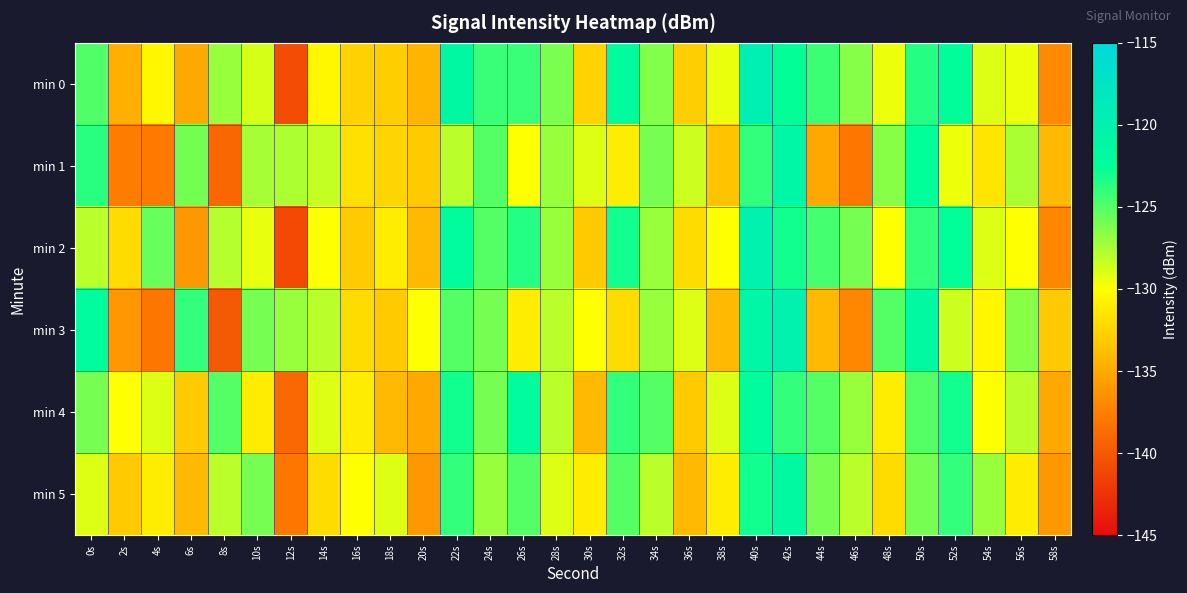

Reading right to left, what are all the values shown in this chart?

min 0: 58s=-136.9	56s=-129.4	54s=-129.0	52s=-122.3	50s=-123.6	48s=-129.4	46s=-126.5	44s=-124.2	42s=-122.6	40s=-119.6	38s=-129.4	36s=-132.9	34s=-126.4	32s=-122.1	30s=-132.6	28s=-126.1	26s=-124.2	24s=-124.2	22s=-121.3	20s=-134.3	18s=-132.9	16s=-132.6	14s=-130.4	12s=-140.8	10s=-128.8	8s=-127.0	6s=-135.0	4s=-130.5	2s=-134.7	0s=-124.8
min 1: 58s=-134.0	56s=-127.5	54s=-131.5	52s=-129.5	50s=-122.5	48s=-126.5	46s=-138.0	44s=-135.0	42s=-121.0	40s=-124.0	38s=-133.5	36s=-128.5	34s=-126.0	32s=-131.0	30s=-129.0	28s=-127.0	26s=-130.0	24s=-125.0	22s=-128.0	20s=-133.0	18s=-132.5	16s=-131.8	14s=-128.3	12s=-127.6	10s=-127.4	8s=-139.0	6s=-126.0	4s=-137.9	2s=-137.6	0s=-123.7
min 2: 58s=-137.0	56s=-130.0	54s=-129.0	52s=-122.5	50s=-124.0	48s=-130.0	46s=-126.0	44s=-124.5	42s=-123.0	40s=-120.0	38s=-130.0	36s=-132.0	34s=-127.0	32s=-123.0	30s=-133.0	28s=-127.0	26s=-123.5	24s=-125.0	22s=-122.0	20s=-134.0	18s=-131.0	16s=-133.0	14s=-130.0	12s=-141.0	10s=-129.3	8s=-127.8	6s=-136.0	4s=-125.5	2s=-132.0	0s=-128.0
min 3: 58s=-133.0	56s=-126.5	54s=-130.5	52s=-128.5	50s=-121.5	48s=-125.0	46s=-137.0	44s=-134.0	42s=-120.0	40s=-121.0	38s=-134.0	36s=-129.0	34s=-127.0	32s=-132.0	30s=-130.0	28s=-128.0	26s=-131.0	24s=-126.0	22s=-125.0	20s=-130.0	18s=-133.0	16s=-132.0	14s=-128.0	12s=-127.0	10s=-126.0	8s=-140.0	6s=-124.0	4s=-138.0	2s=-136.0	0s=-122.0
min 4: 58s=-135.0	56s=-128.0	54s=-130.0	52s=-123.0	50s=-125.0	48s=-131.0	46s=-127.0	44s=-125.0	42s=-124.0	40s=-122.0	38s=-129.0	36s=-133.0	34s=-125.0	32s=-124.0	30s=-134.0	28s=-128.0	26s=-122.0	24s=-126.0	22s=-123.0	20s=-135.0	18s=-134.0	16s=-131.0	14s=-129.0	12s=-139.0	10s=-131.0	8s=-125.0	6s=-133.0	4s=-129.0	2s=-130.0	0s=-126.0
min 5: 58s=-136.0	56s=-131.0	54s=-127.0	52s=-124.0	50s=-126.0	48s=-132.0	46s=-128.0	44s=-126.0	42s=-121.5	40s=-123.0	38s=-131.0	36s=-134.0	34s=-128.0	32s=-125.0	30s=-131.0	28s=-129.0	26s=-125.0	24s=-127.0	22s=-124.0	20s=-136.0	18s=-129.0	16s=-130.0	14s=-132.0	12s=-138.0	10s=-126.0	8s=-128.0	6s=-134.0	4s=-131.0	2s=-133.0	0s=-129.0